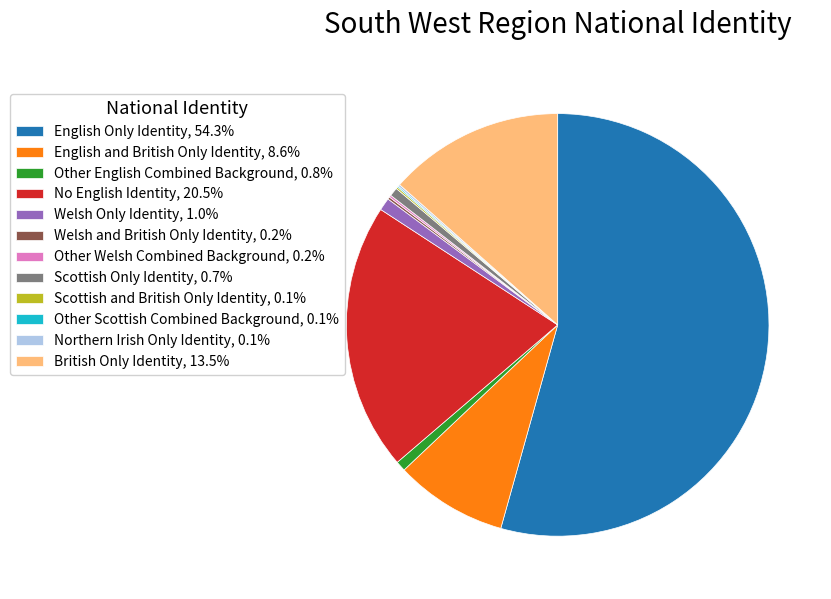

Is there any slice that represents more than half of the pie?

Yes